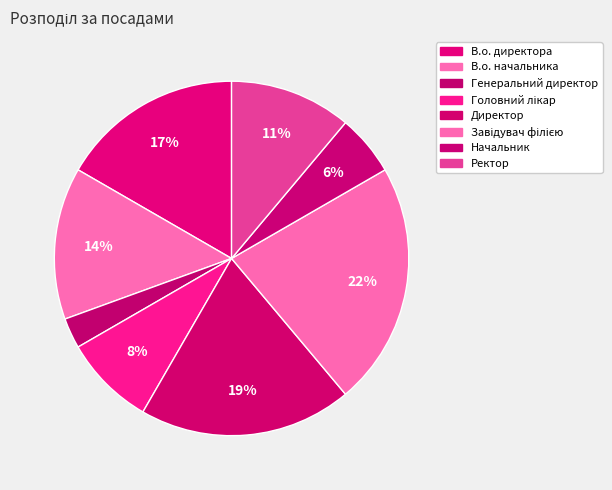

True or false: В.о. директора accounts for 8% of the total.

False